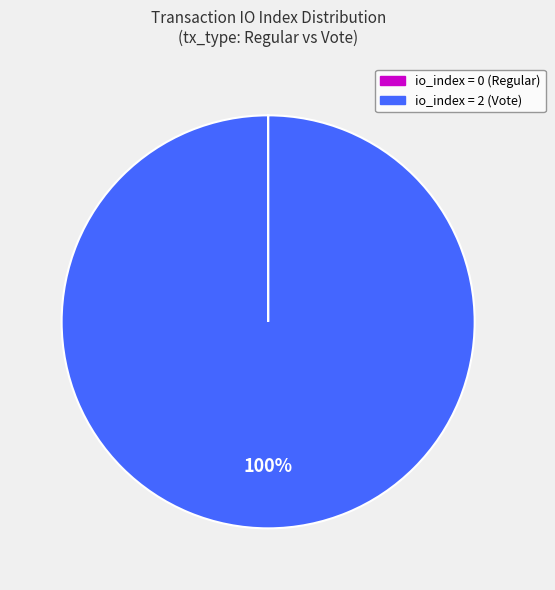

To the nearest percent, what percentage of the pie is io_index = 2 (Vote)?

100%